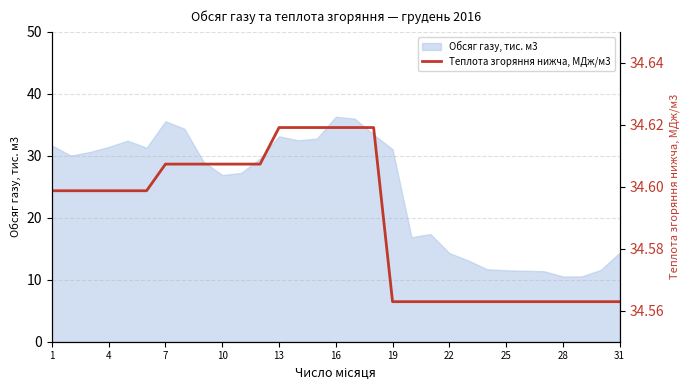

The Обсяг газу, тис. м3 series shows 11.5 at 25. True or false?

True